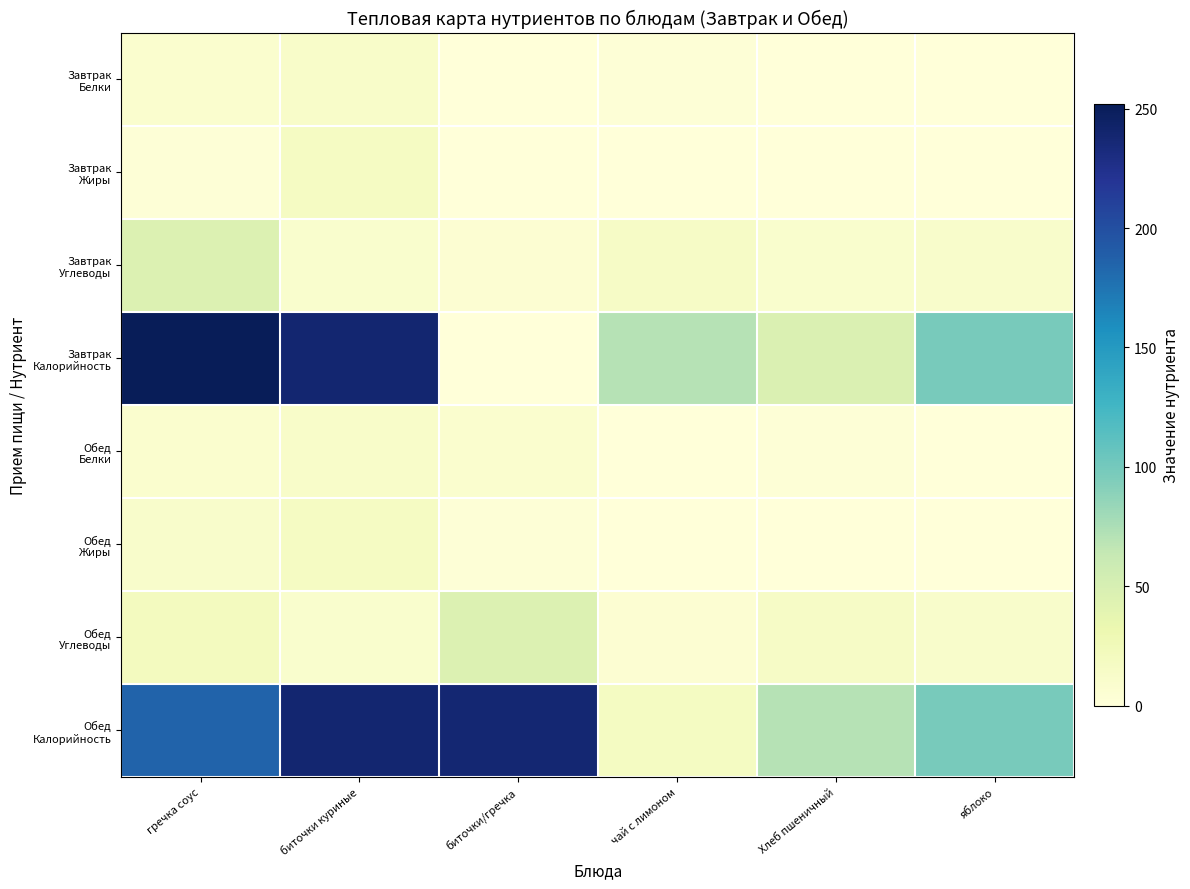

At which category is the sum across all series the highest?

биточки куриные